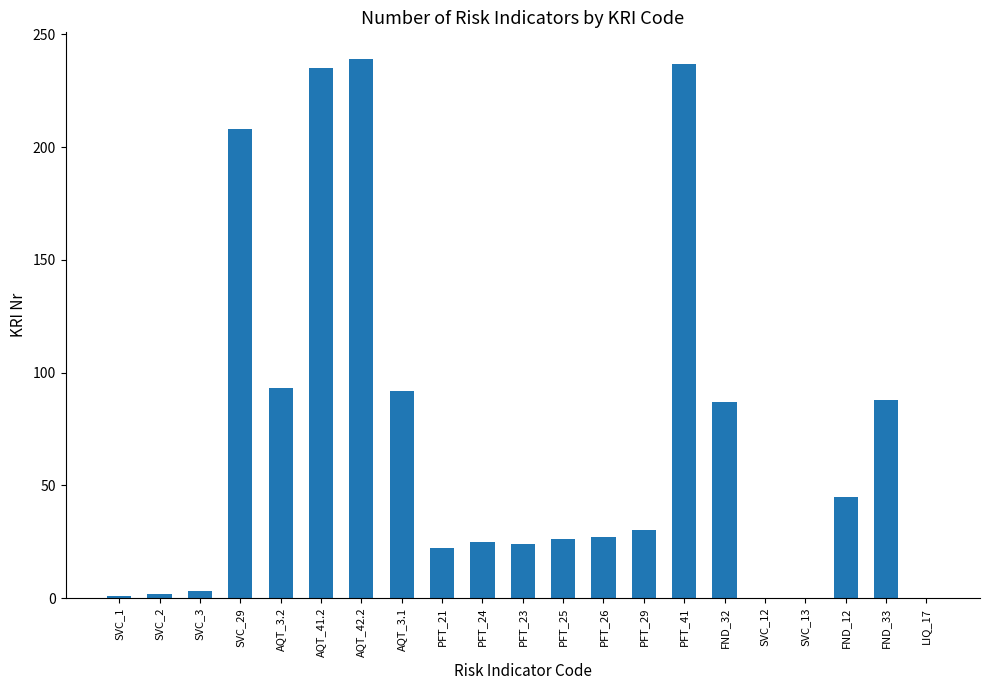

How many categories are shown in the chart?

21